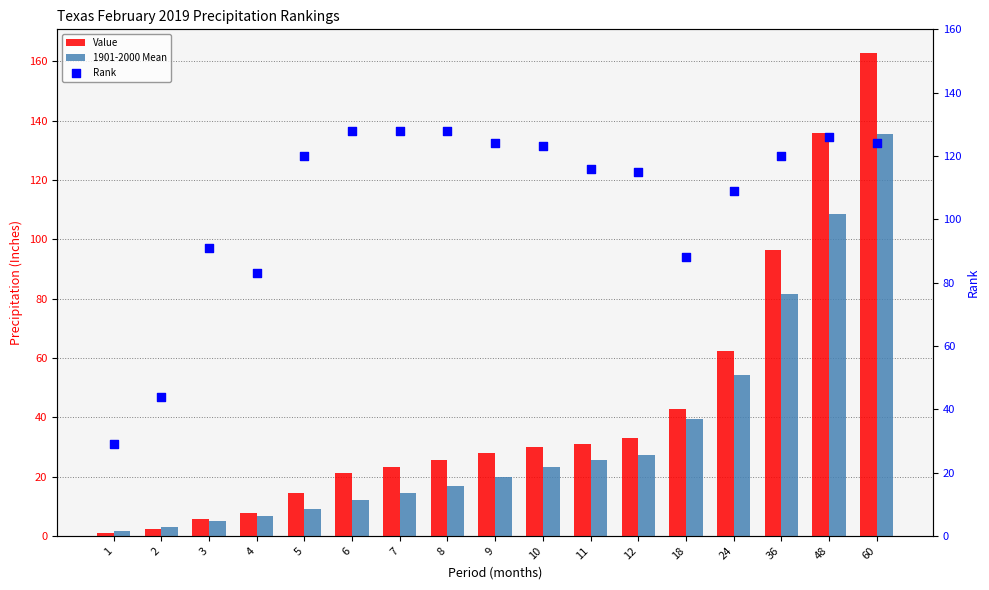

What are all the series names shown in the legend?

Value, 1901-2000 Mean, Rank